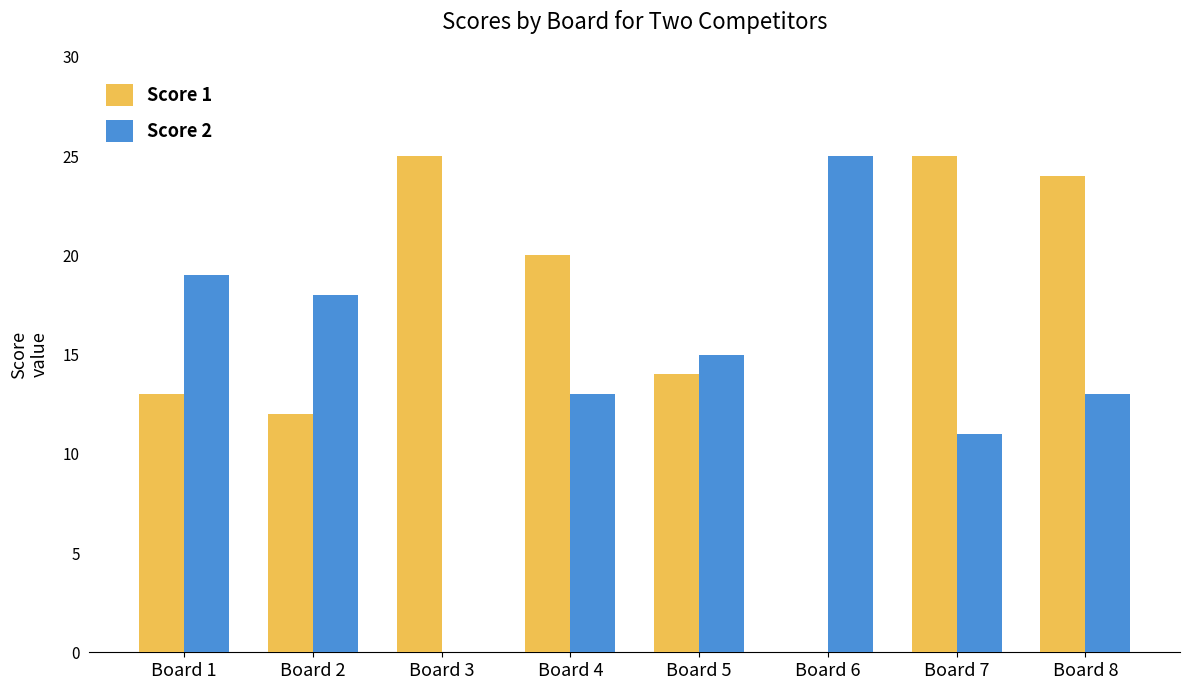

What is the sum of the Score 2 values at Board 5 and Board 4?

28